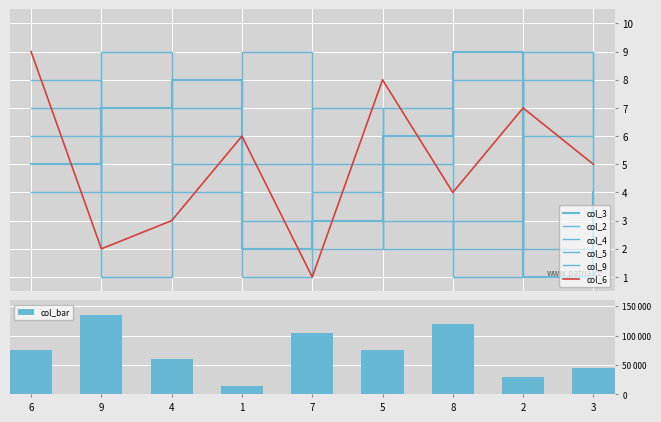

What is the label of the 6th bar from the left?

5